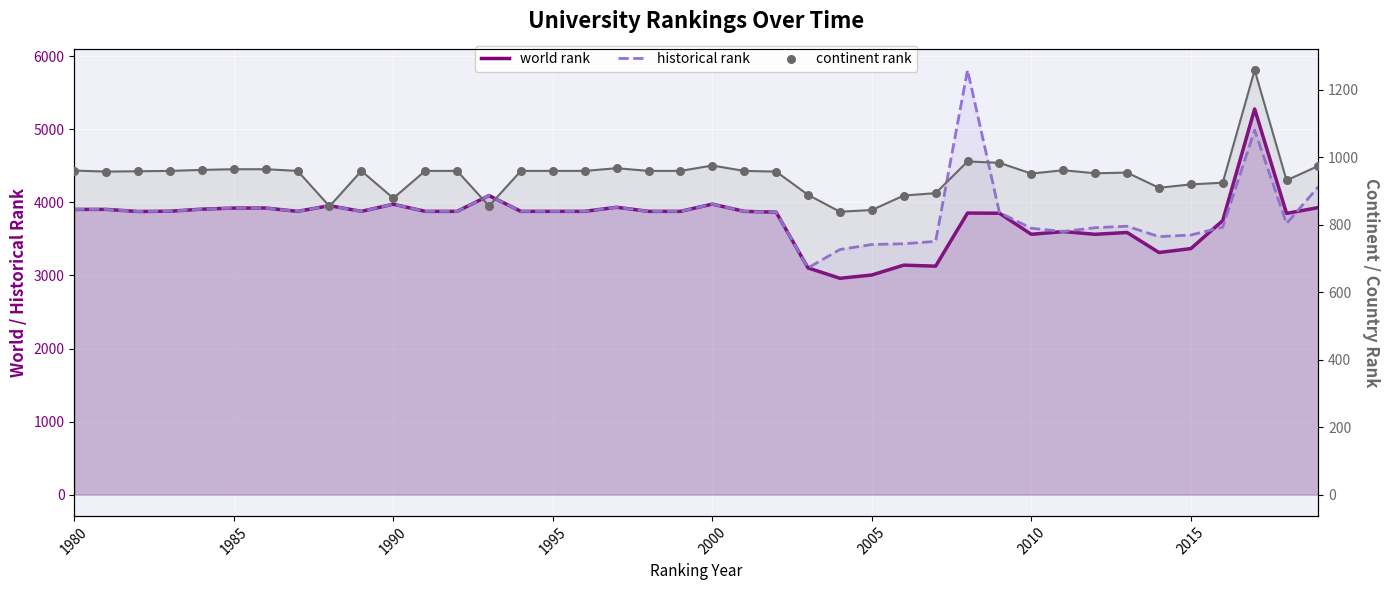

What are all the series names shown in the legend?

world rank, historical rank, continent rank